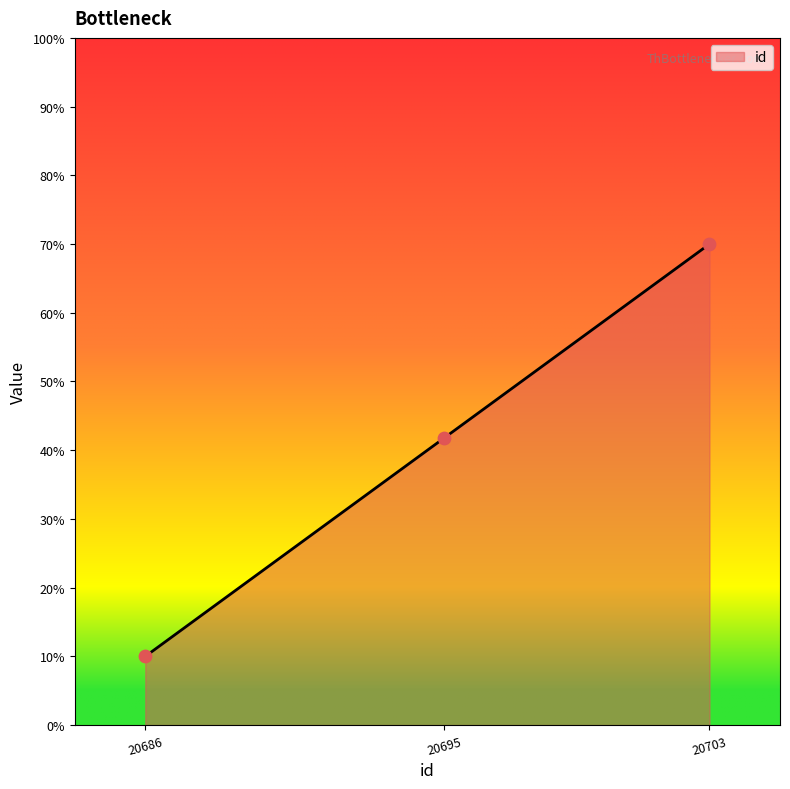

Approximately how many times larger is the value at 20703 compared to 20686?

7.0